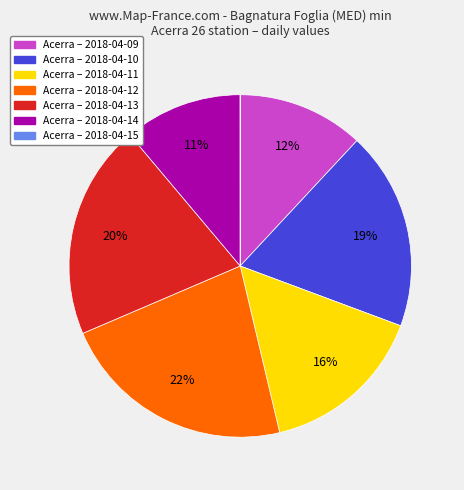

Is there a majority slice in this chart?

No